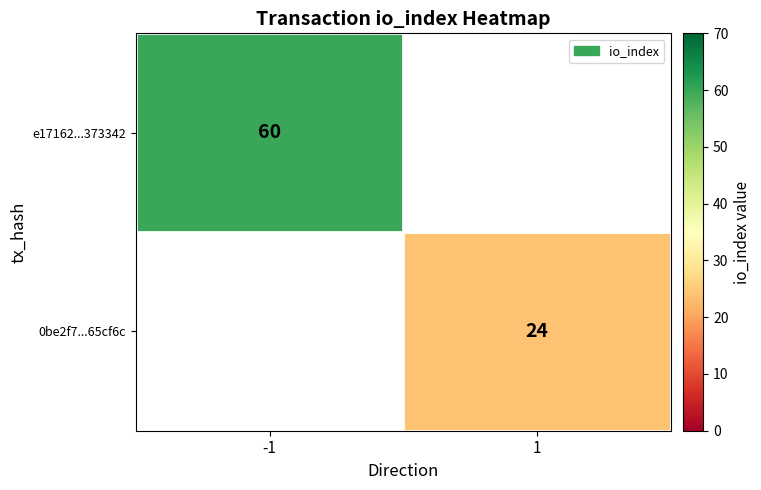

True or false: 0be2f7...65cf6c has a value of 6.1 at 1.

False